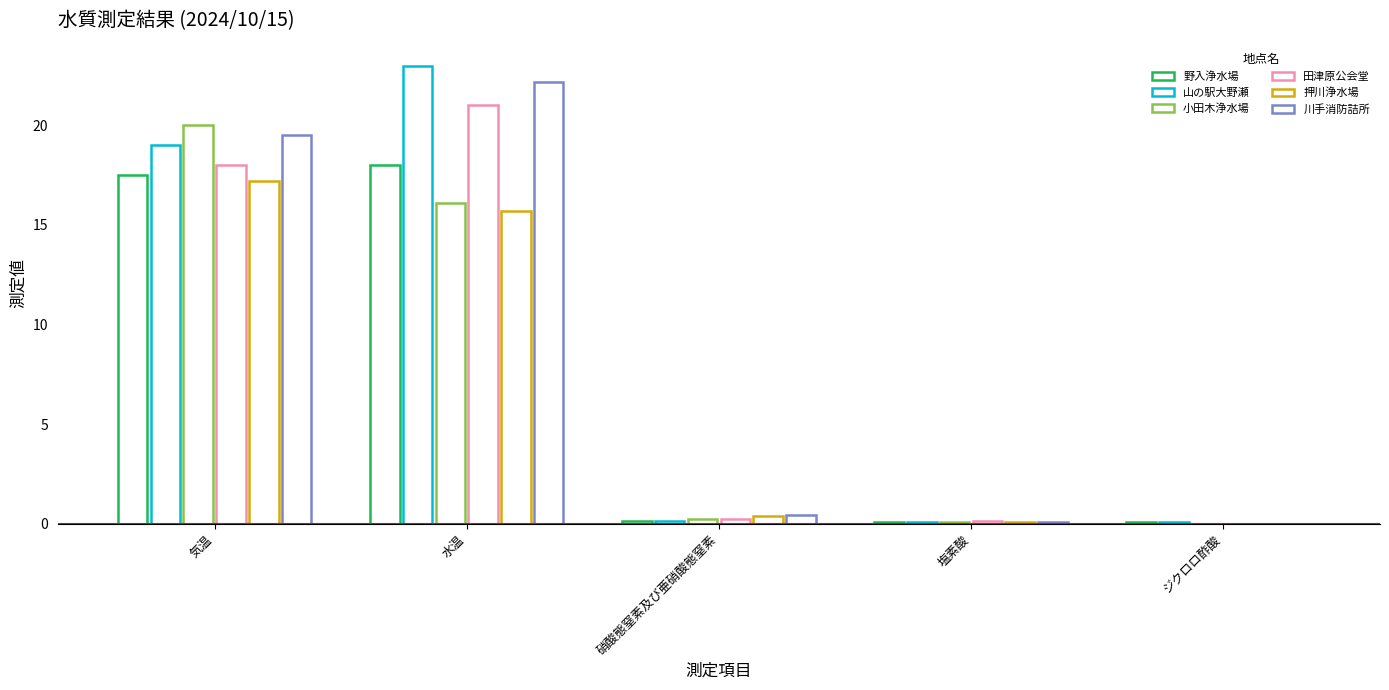

Count the number of data series in this chart.

6